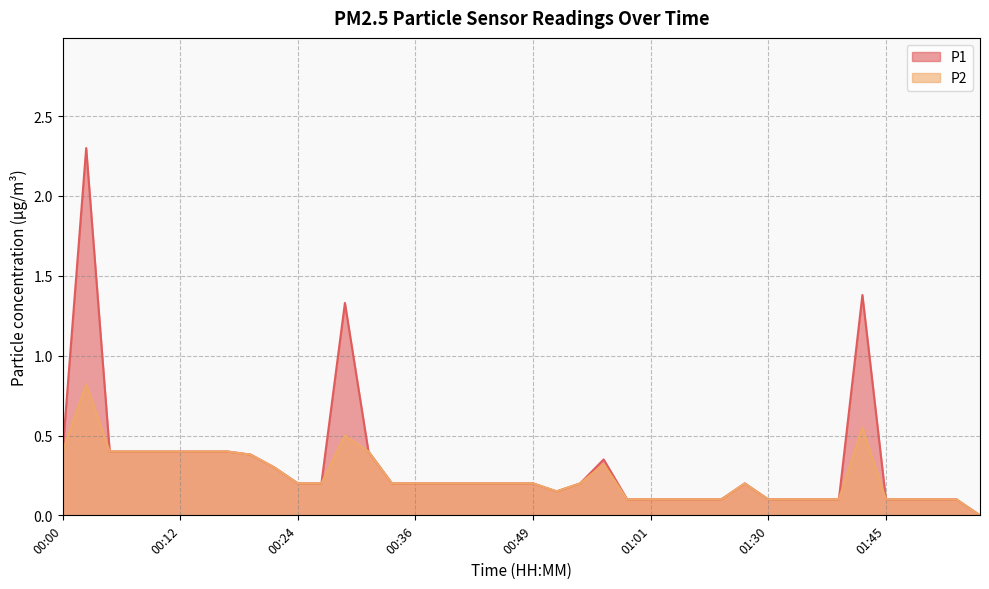

At how many categories does at least one series exceed 2?

1